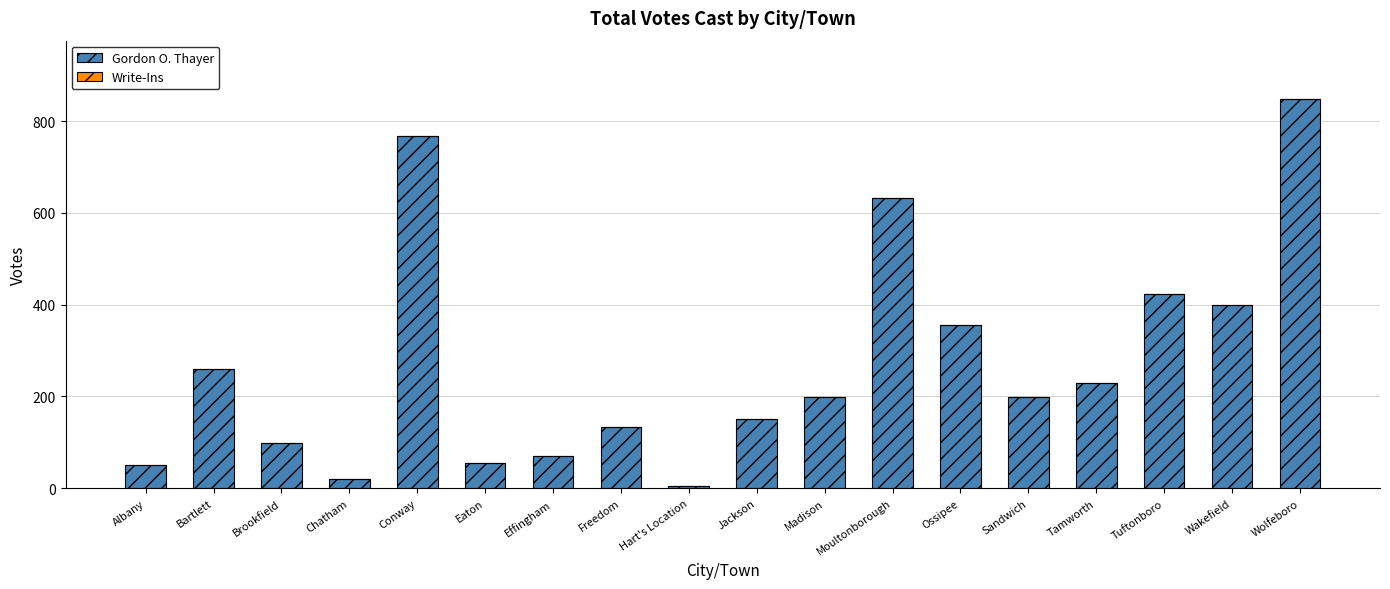

What is the greatest value displayed?

848